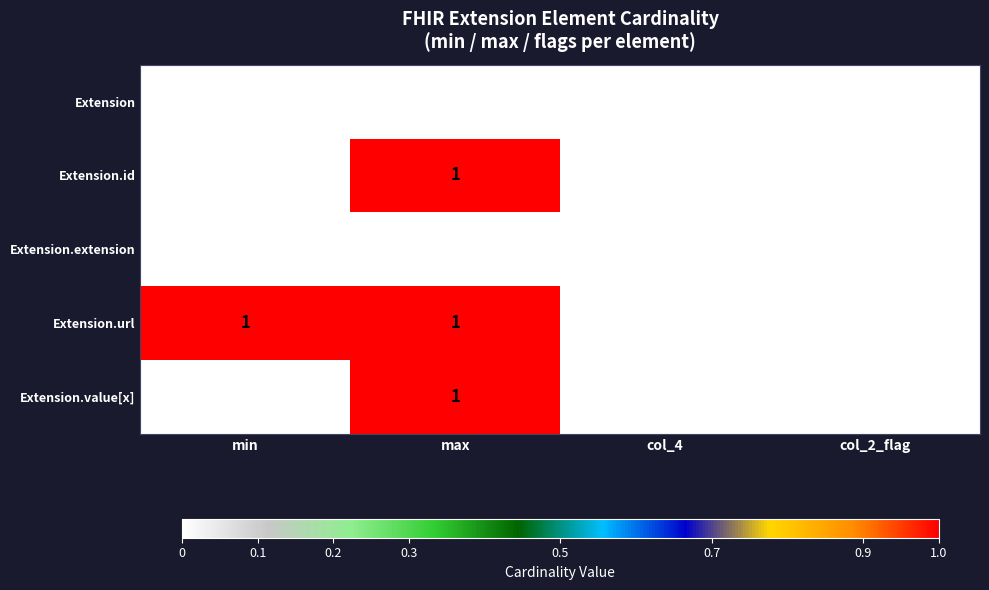

The value of Extension.value[x] at col_4 is 0. True or false?

True